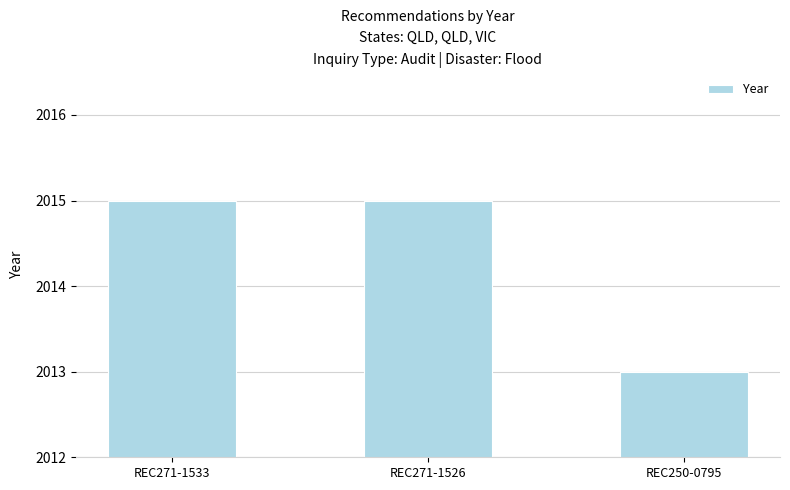

The value at REC250-0795 is 2013. True or false?

True